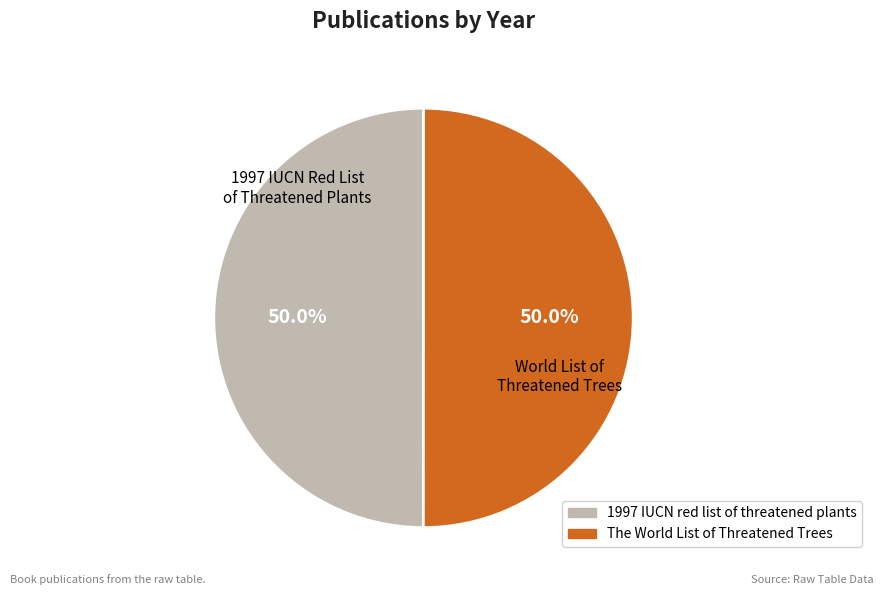

What is the ratio of the value at 1997 IUCN red list of threatened plants to the value at The World List of Threatened Trees?

1.0